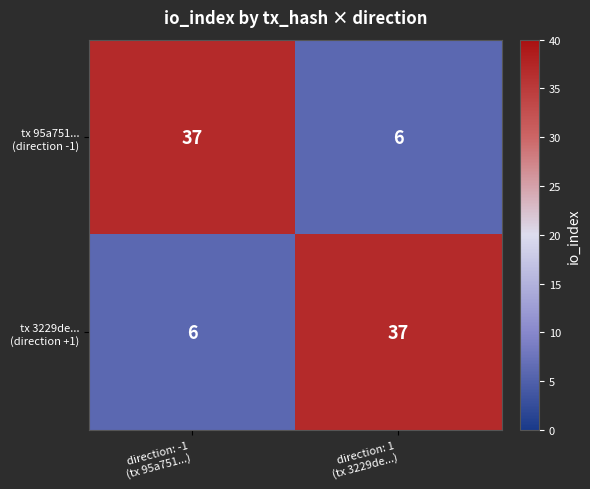

What is the smallest value displayed?

6